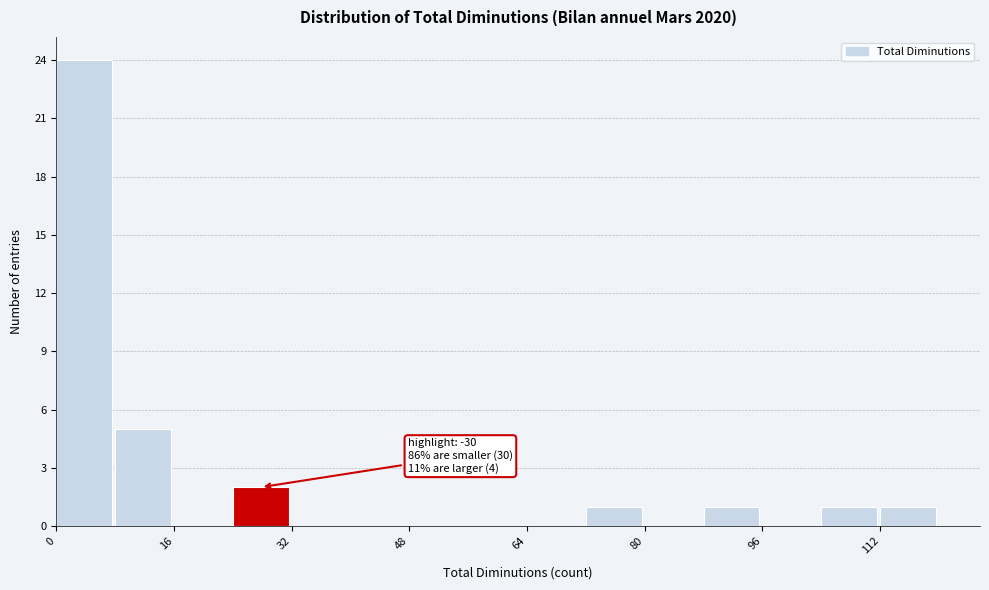

Over which range of the x-axis is the bar tallest?

0 to 8